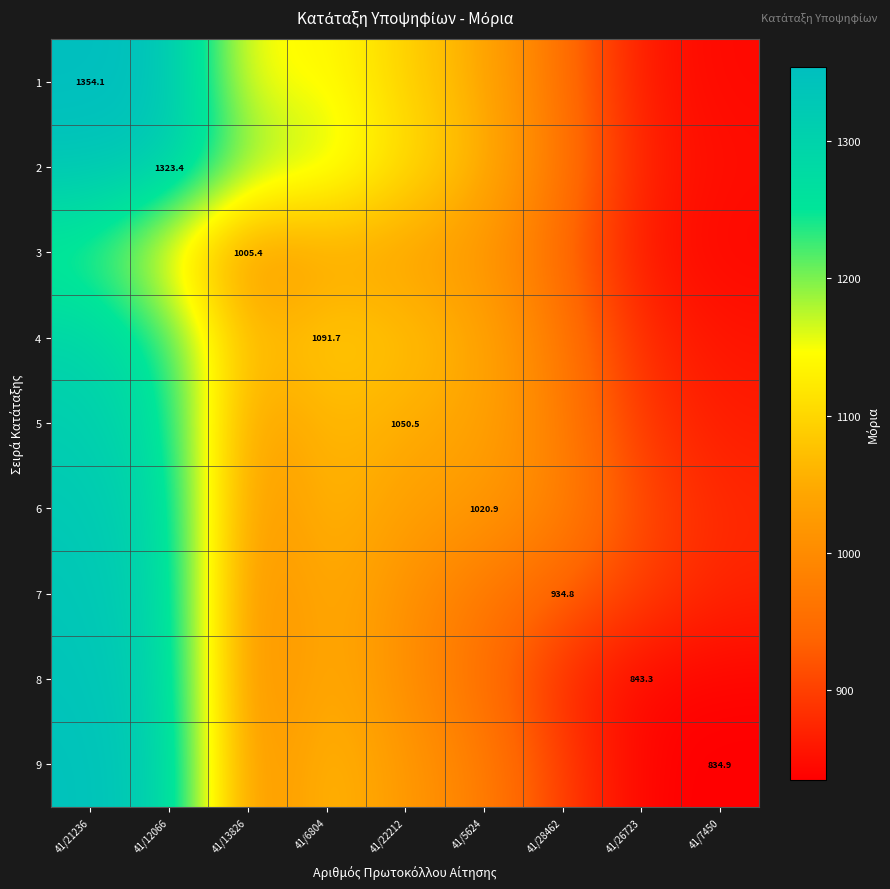

Is it true that 2 equals 1335.5 at 41/21236?

True